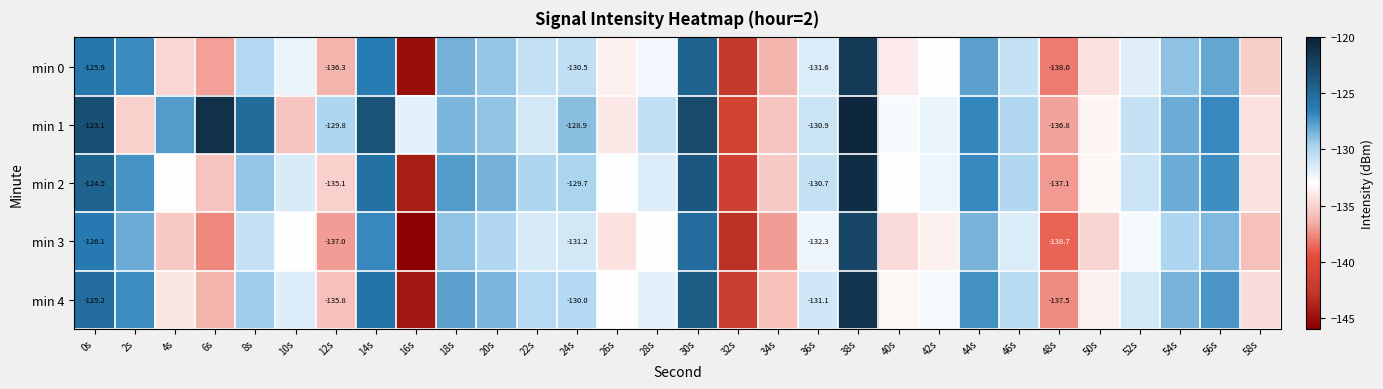

What is the total value across all series at 24s?

-650.3